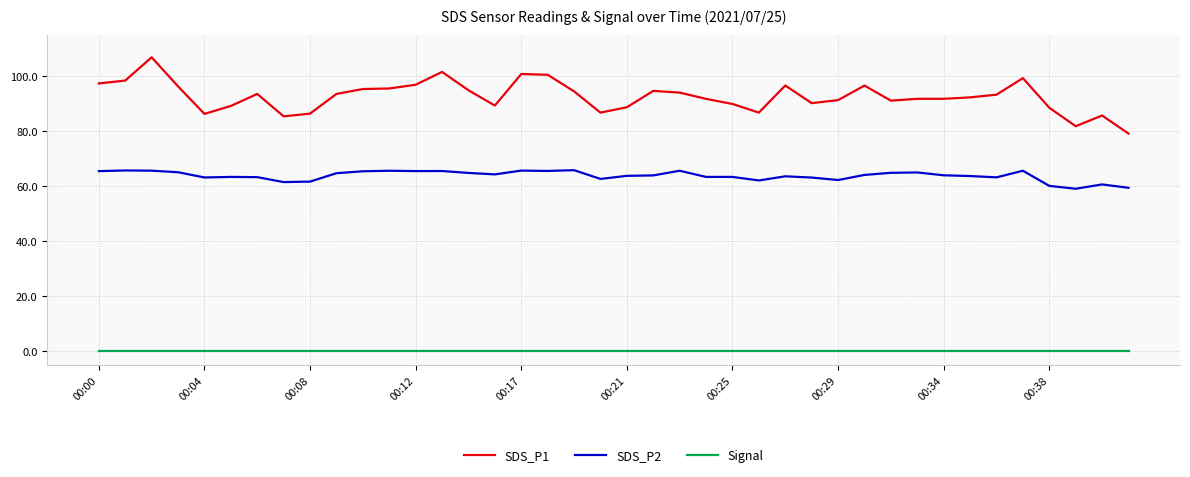

Is this an area chart (filled region under the line)?

No